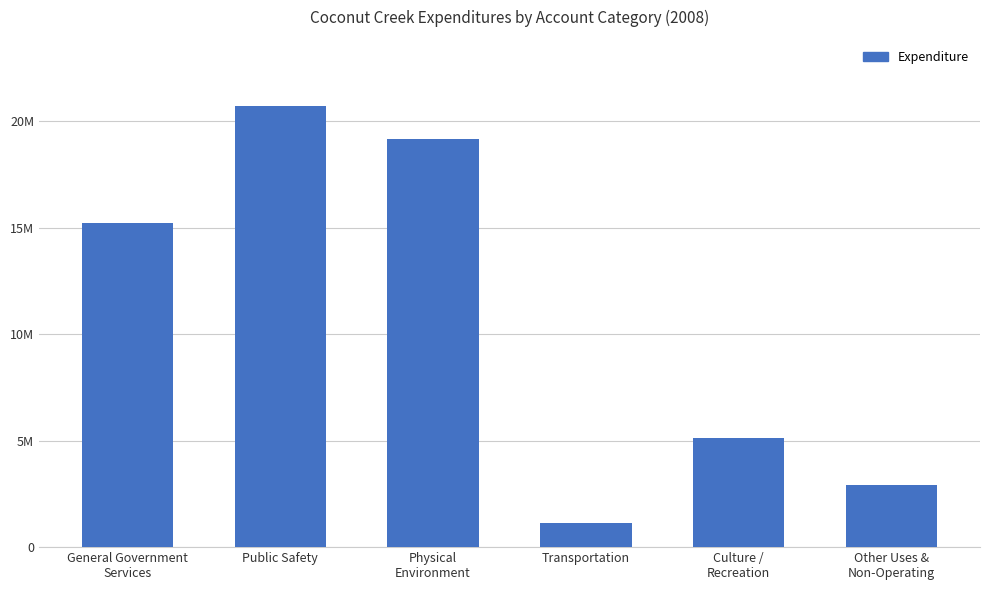

Where is the data nearest to the value 10924024?

General Government
Services